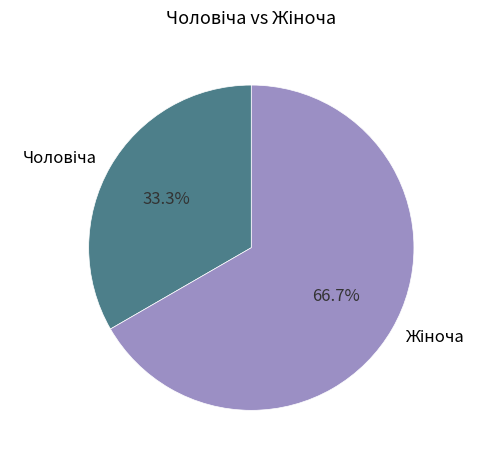

Is there a majority slice in this chart?

Yes